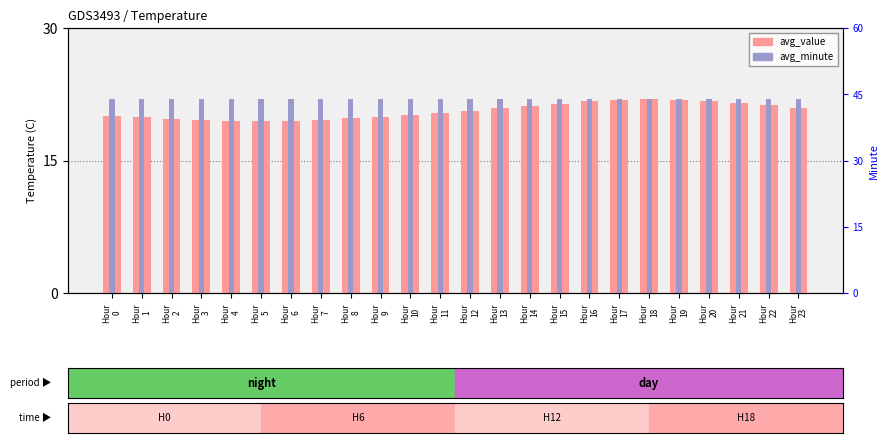

Between Hour
23 and Hour
9, which is larger?

Hour
23